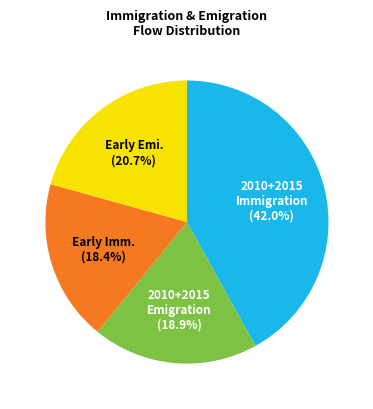

Is there a majority slice in this chart?

No